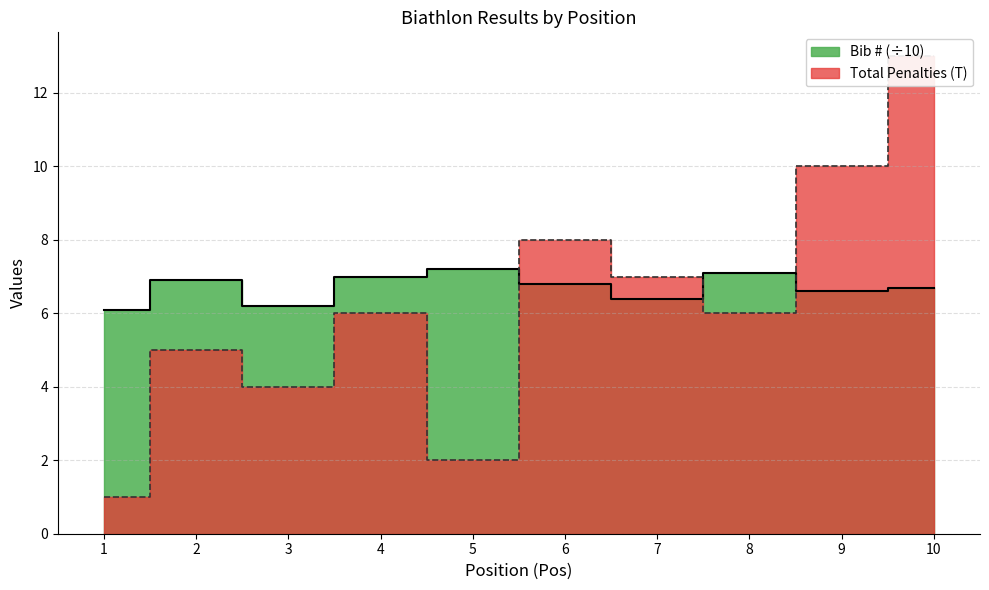

How many values in the Total Penalties (T) series are below 6?

4